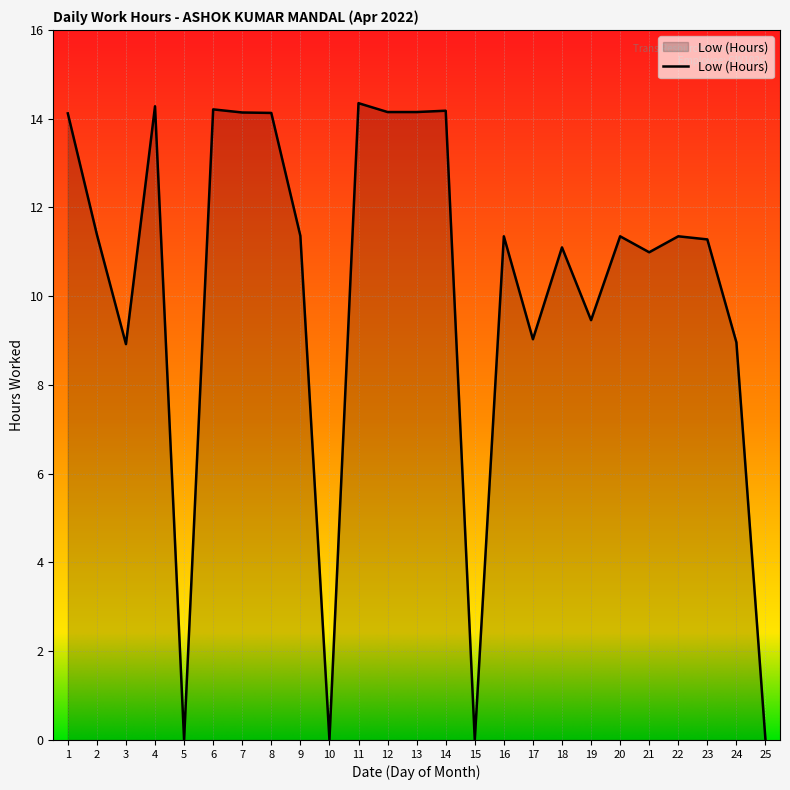

What is the ratio of the value at 20 to the value at 7?

0.8